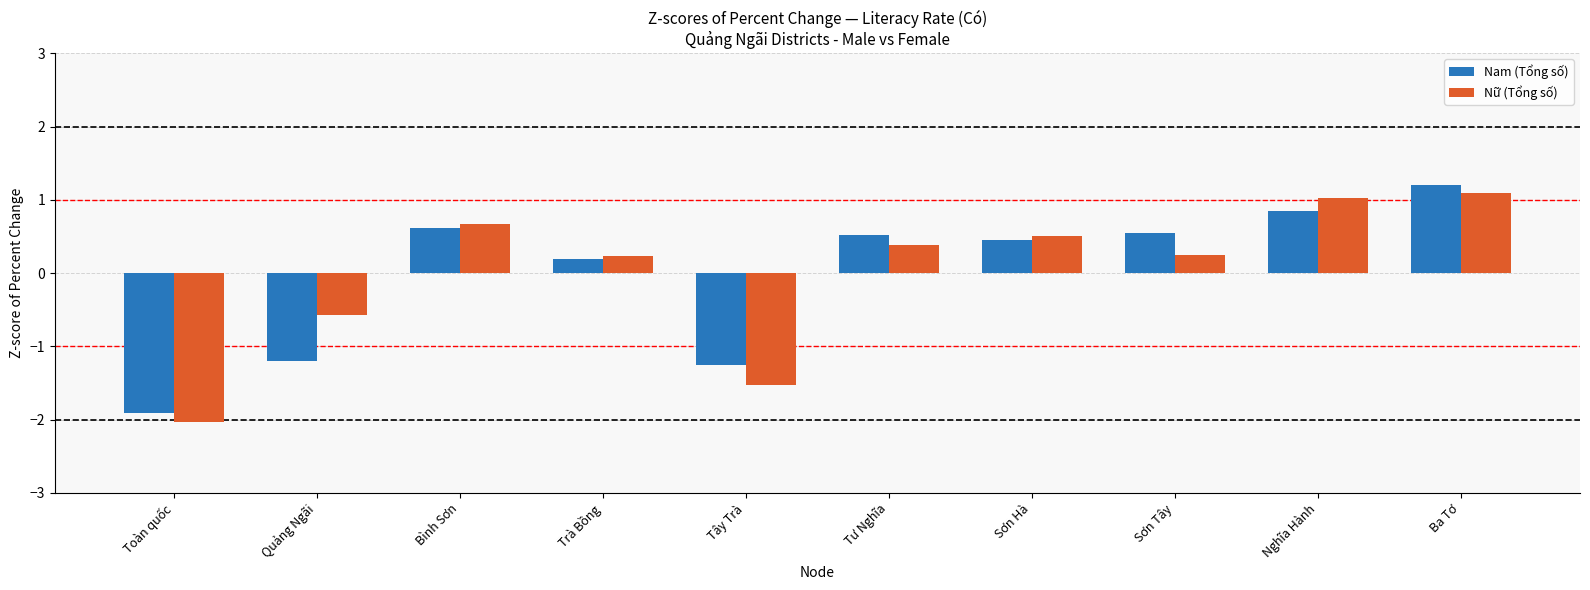

At which category is the sum across all series the highest?

Ba Tơ